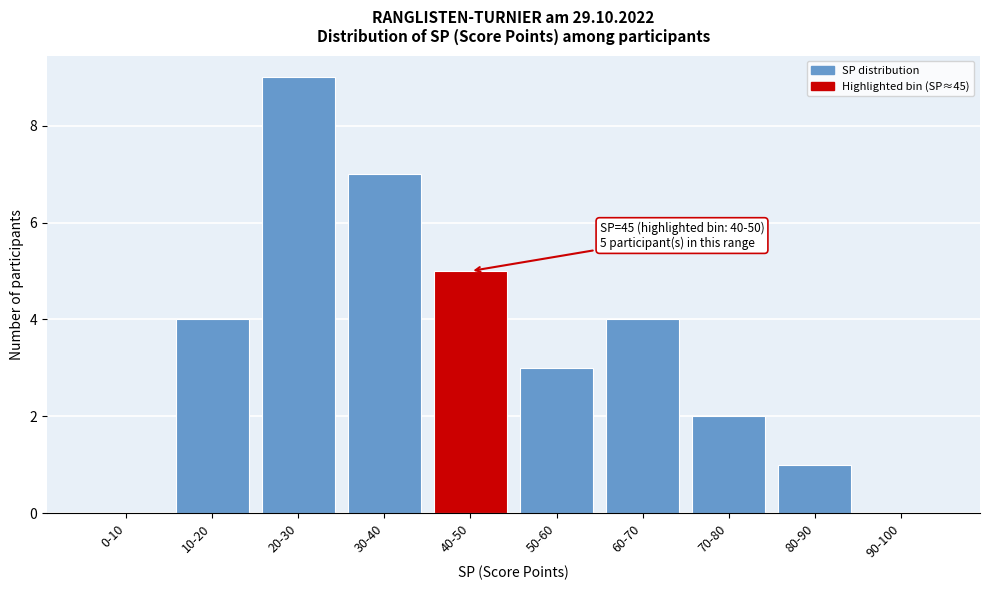

Reading left to right, extract all data points from this chart.

0-10=0	10-20=4	20-30=9	30-40=7	40-50=5	50-60=3	60-70=4	70-80=2	80-90=1	90-100=0